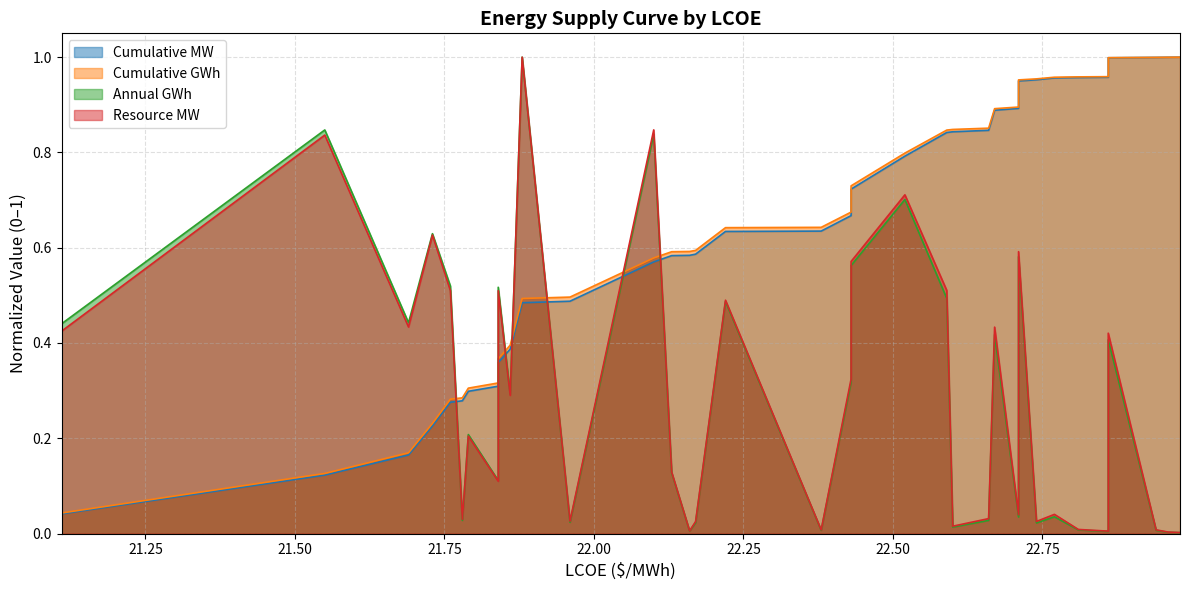

True or false: Cumulative GWh and Resource MW intersect in this chart.

True